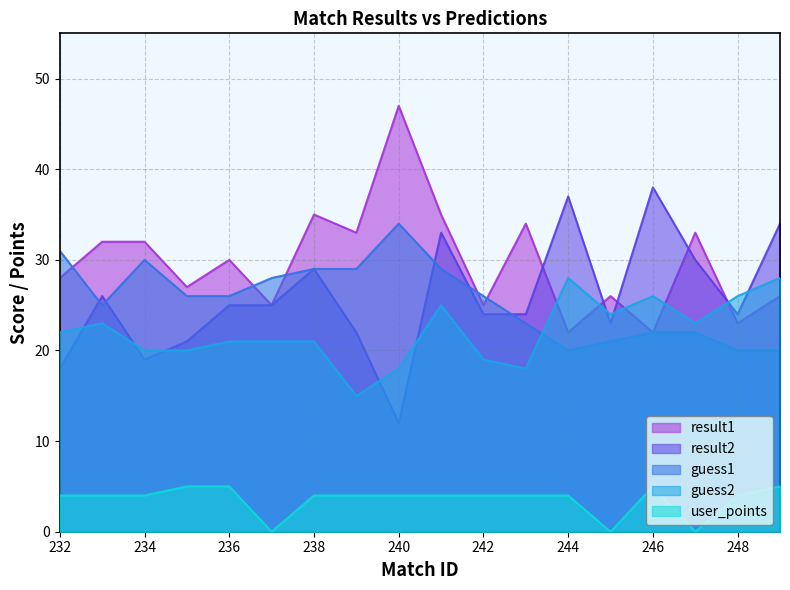

At 236, list the series in order from largest to smallest.

result1, guess1, result2, guess2, user_points